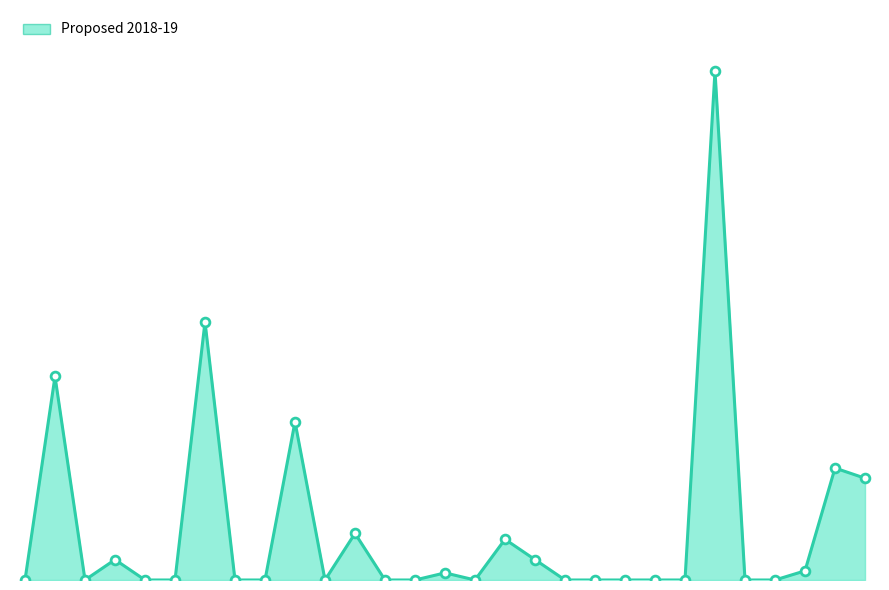

Does the chart have visible grid lines?

No